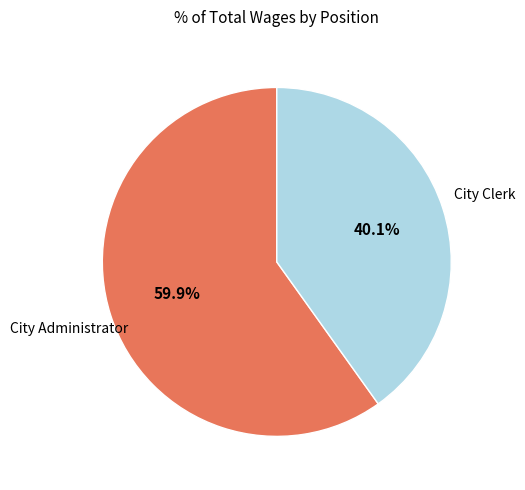

Does any single category account for the majority?

Yes